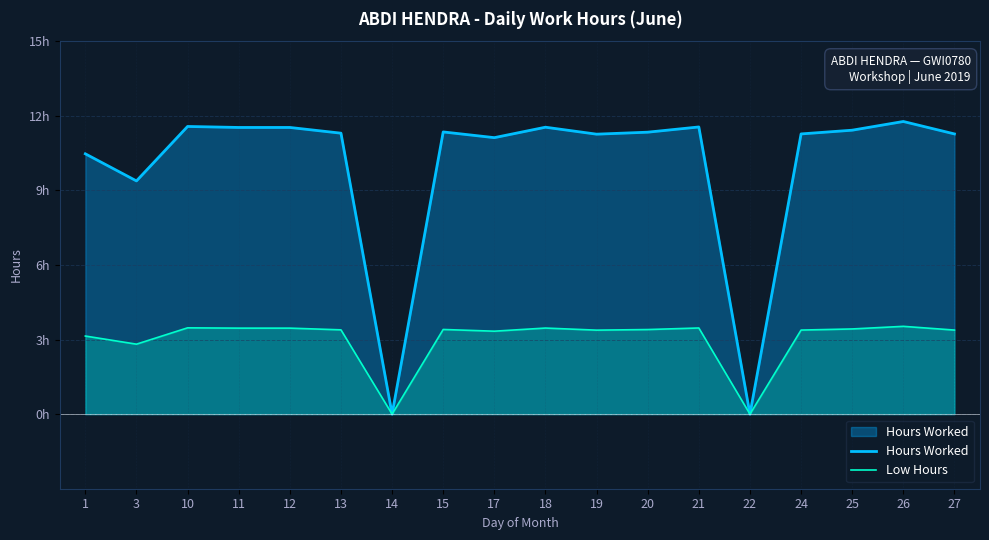

What is the sum of the Hours Worked values at 20 and 14?

11.3